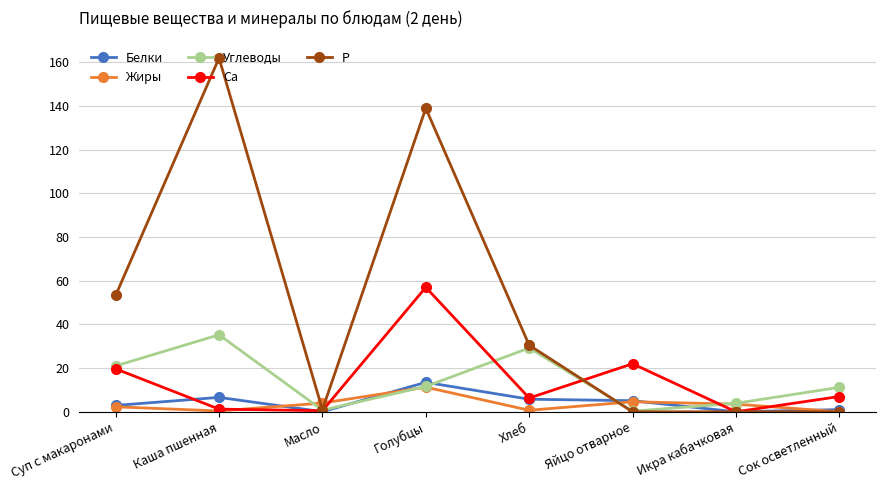

How many interior local peaks does the Углеводы series have?

2